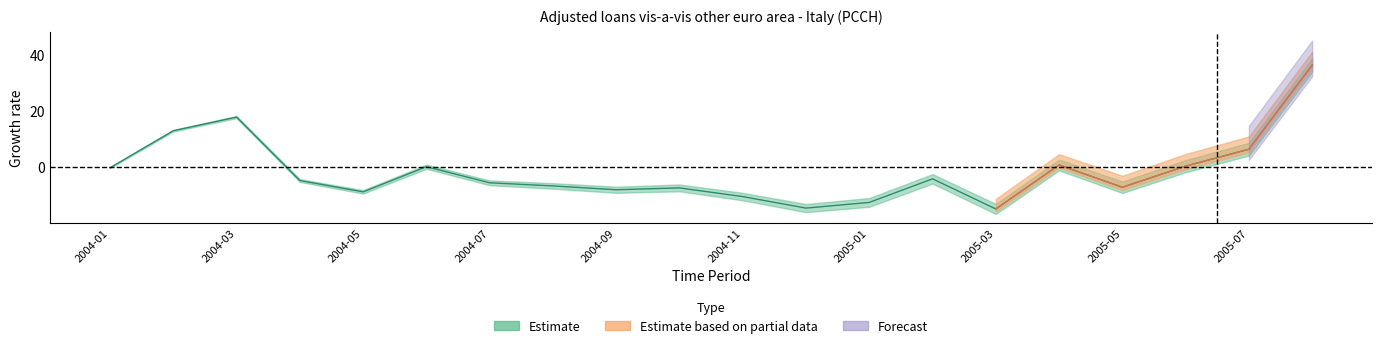

Is it true that Estimate based on partial data equals -15.4 at 2005-03?

False